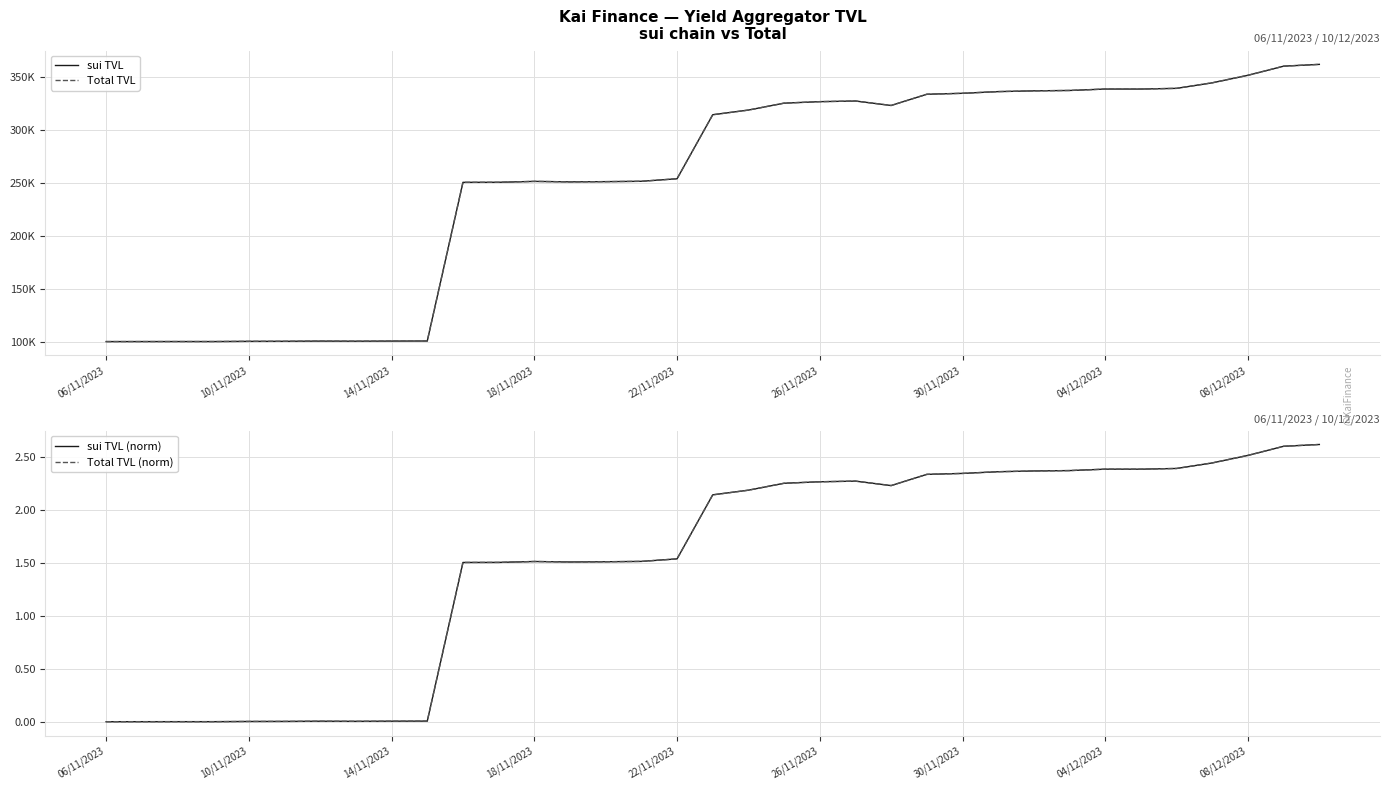

Where is sui TVL (norm) nearest to the value 1?

10